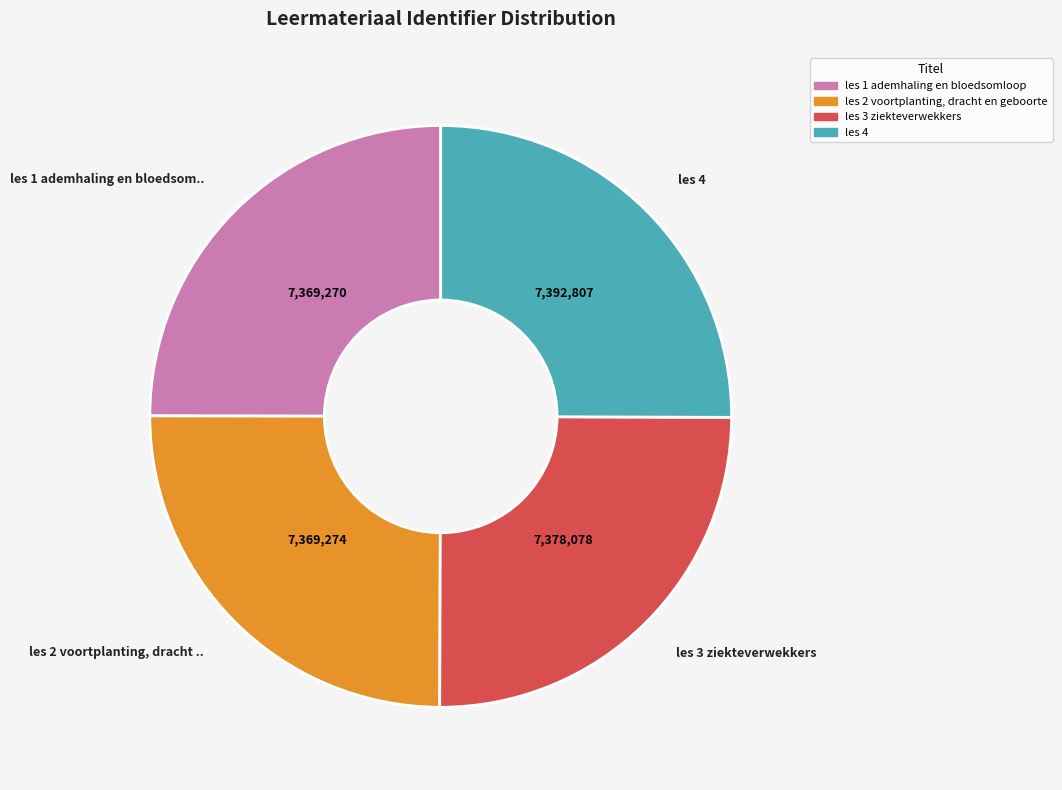

How many slices are in this pie chart?

4